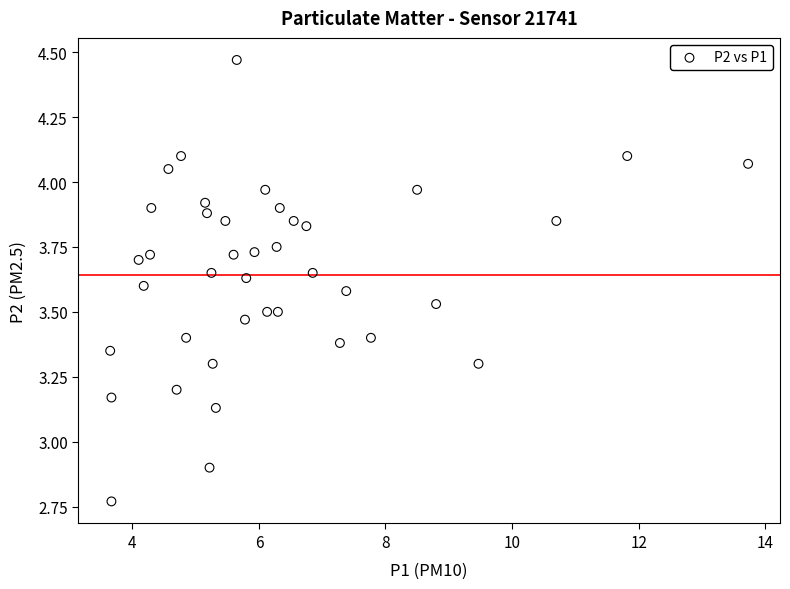

What is the range of X values (max minus min)?

10.1